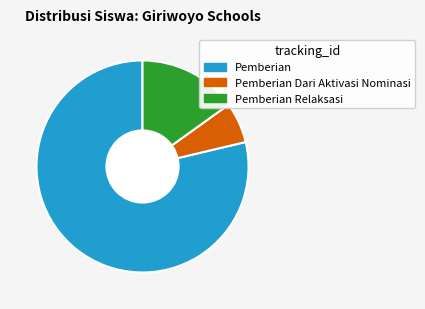

Is Pemberian Relaksasi the majority of the pie?

No